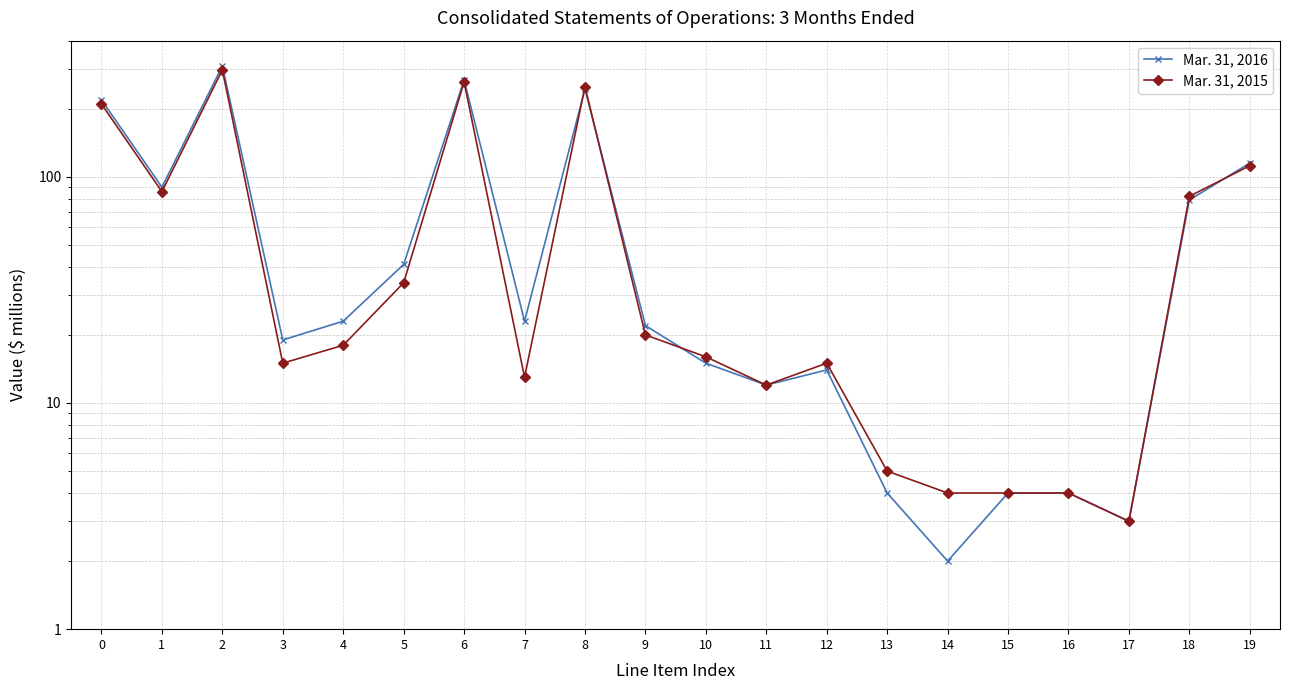

What is the value of the Mar. 31, 2016 point at the 18th from the left?

3